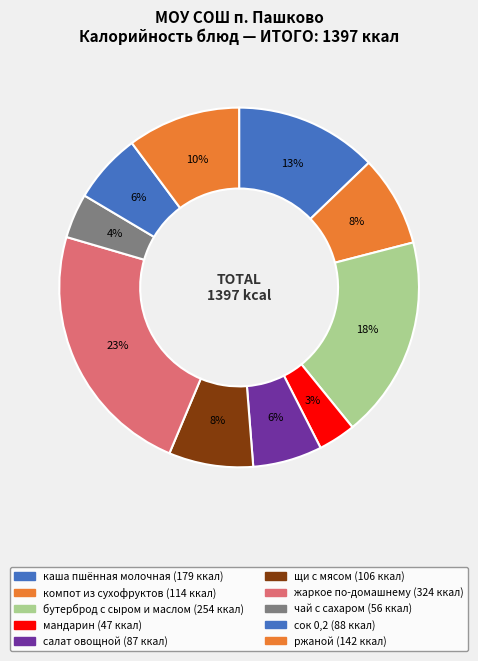

How many slices are in this pie chart?

10